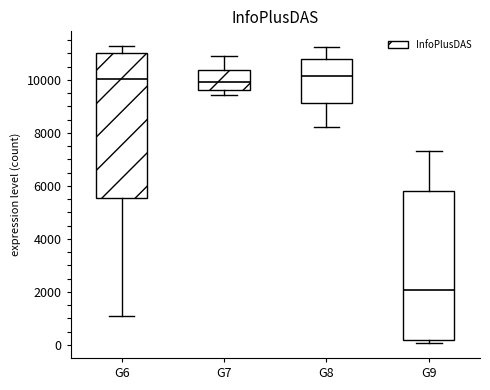

Where is the upper edge of the box for G6 on the y-axis? The values are not printed on the chart, so give them approximately, as read against the axis.

11000